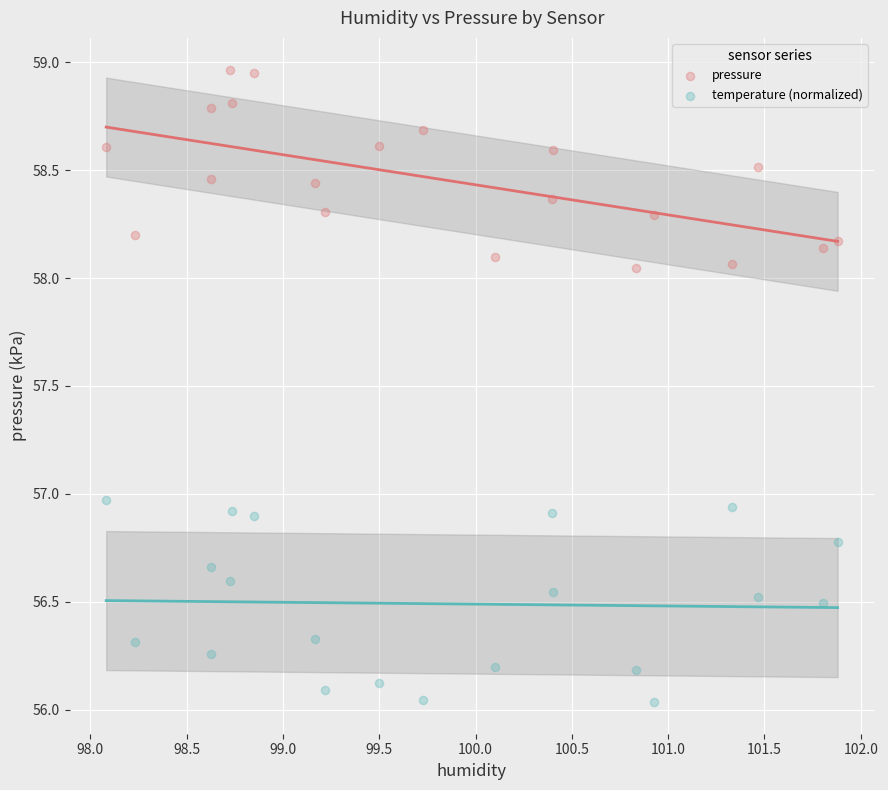

Which series contains the highest Y value?

pressure